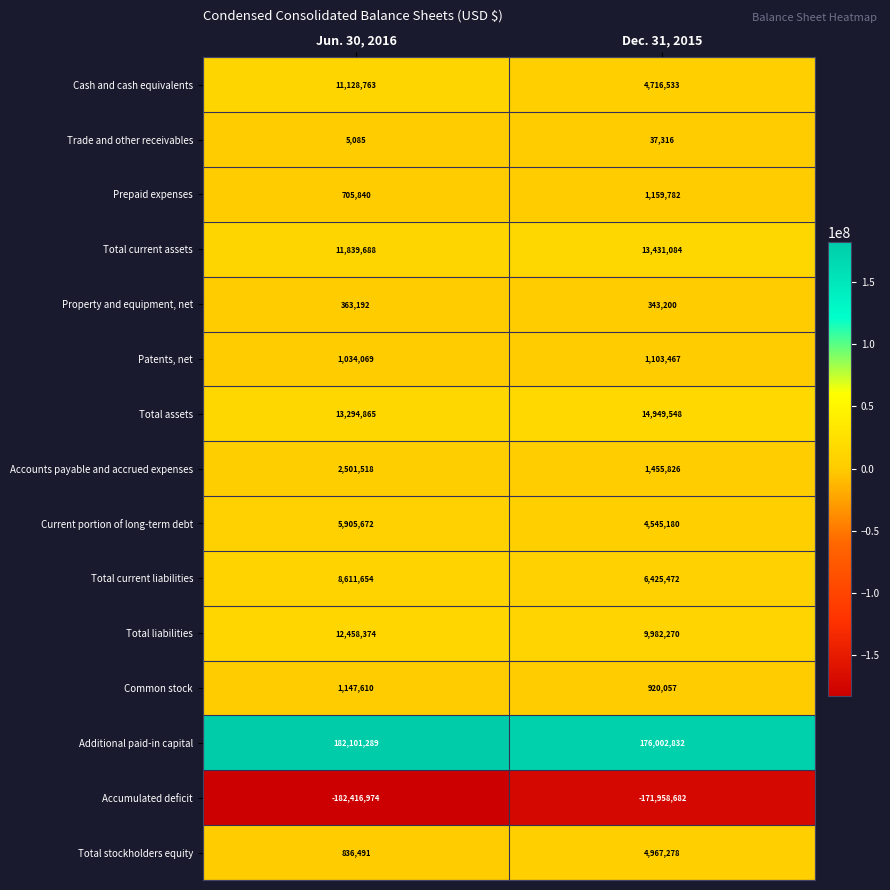

Is the value of Total current assets at Jun. 30, 2016 greater than the value of Prepaid expenses at Dec. 31, 2015?

Yes